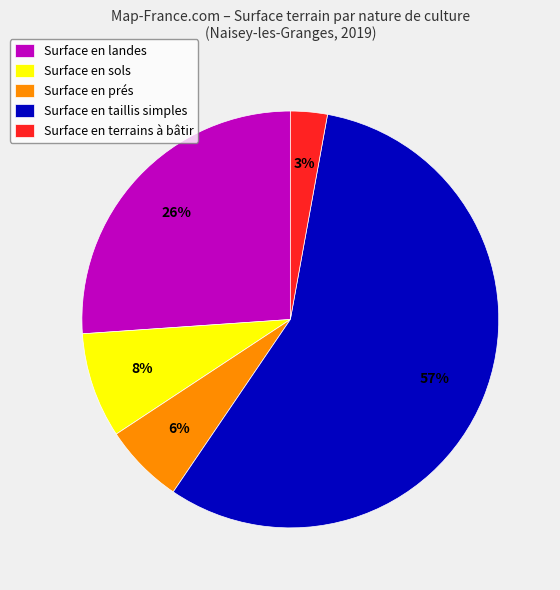

Combined, do Surface en terrains à bâtir and Surface en landes account for over 50%?

No